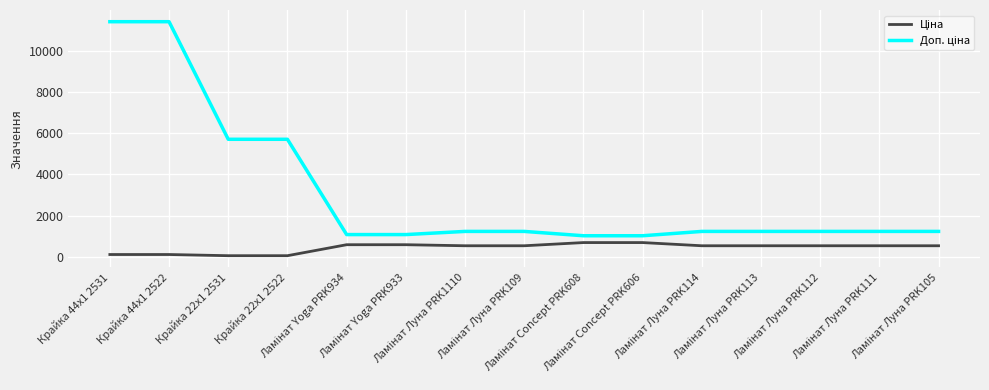

What is the greatest value displayed?

11410.0